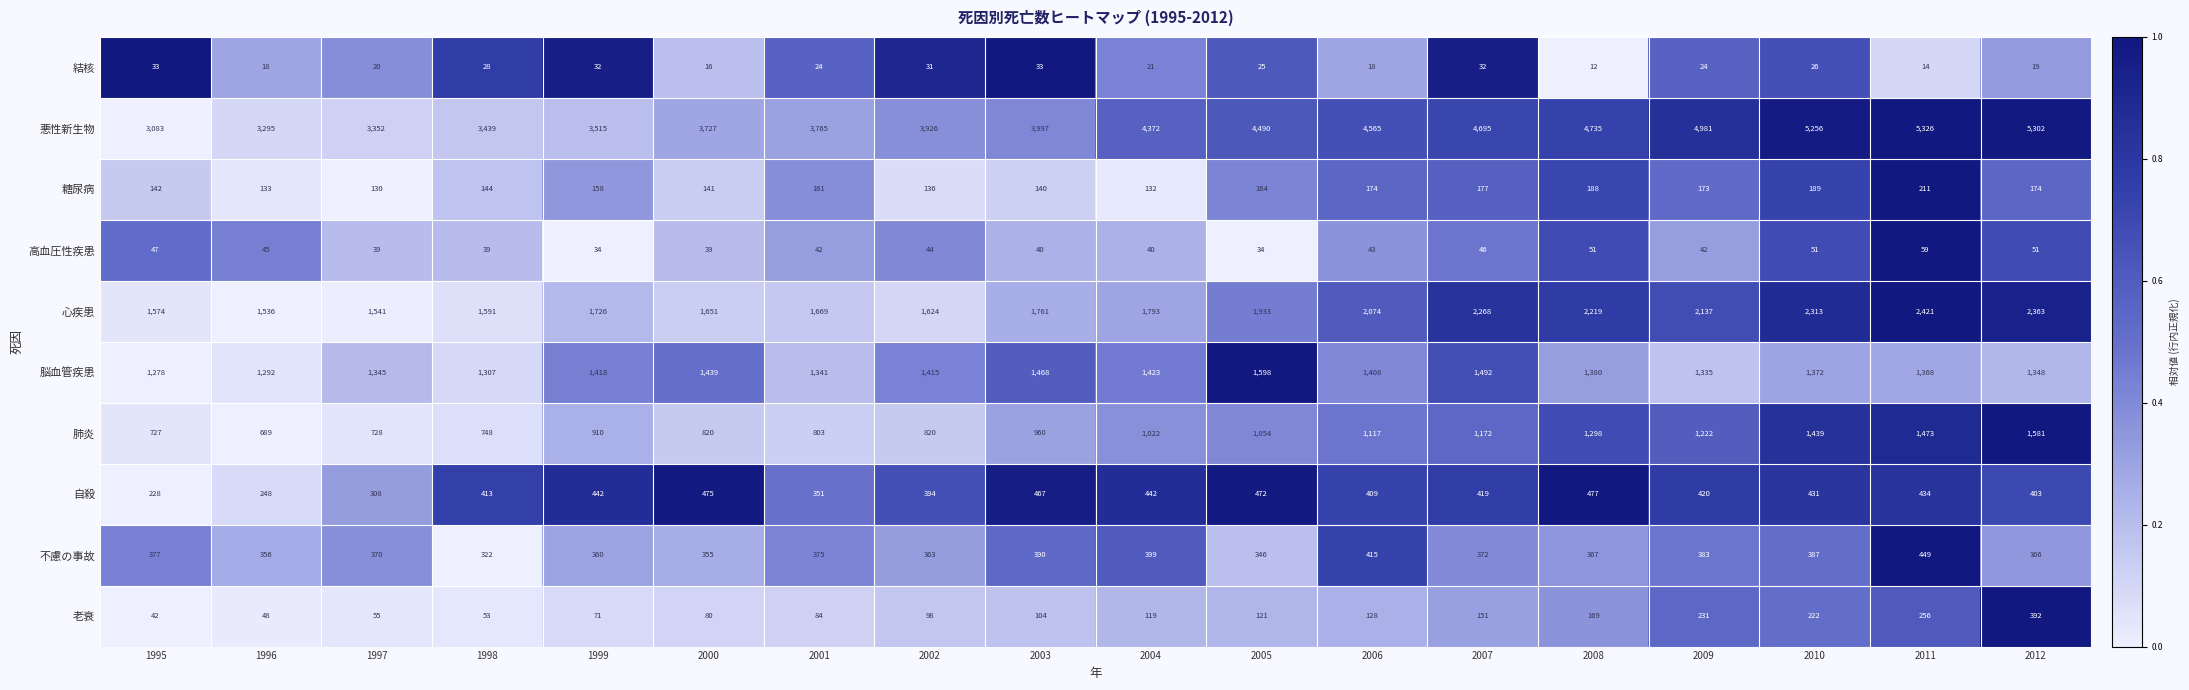

What is the greatest value displayed?

5326